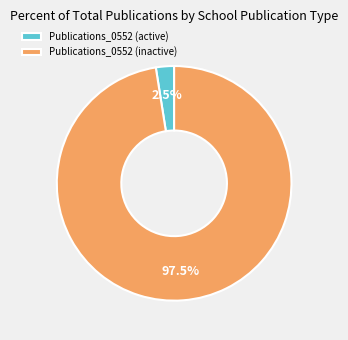

Is there any slice that represents more than half of the pie?

Yes